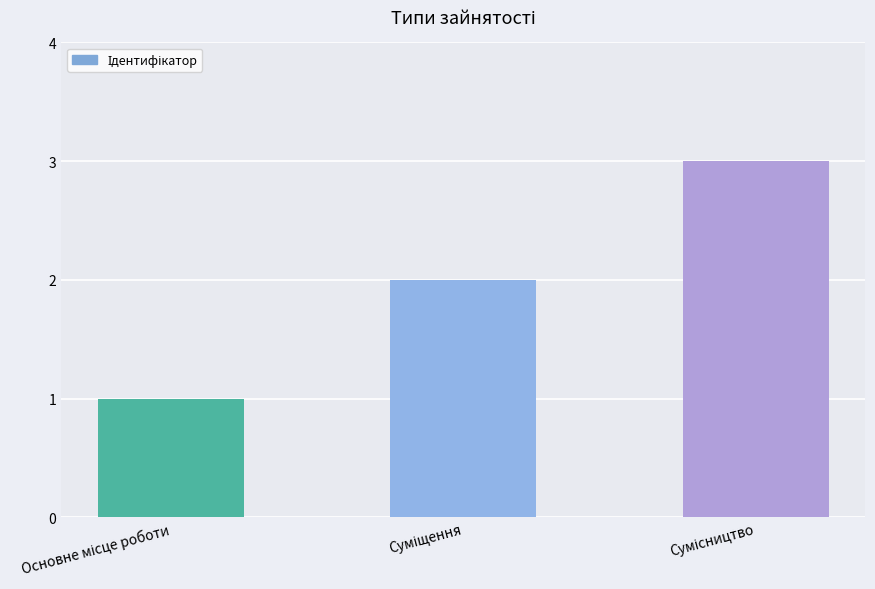

Reading left to right, extract all data points from this chart.

1	2	3